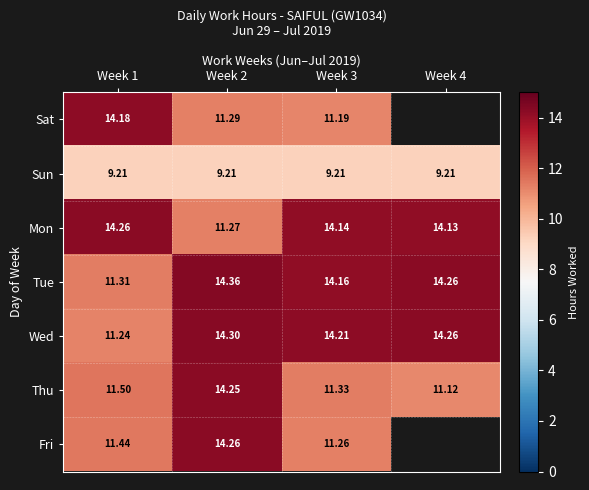

What is the total value across all series at Week 1?

83.1